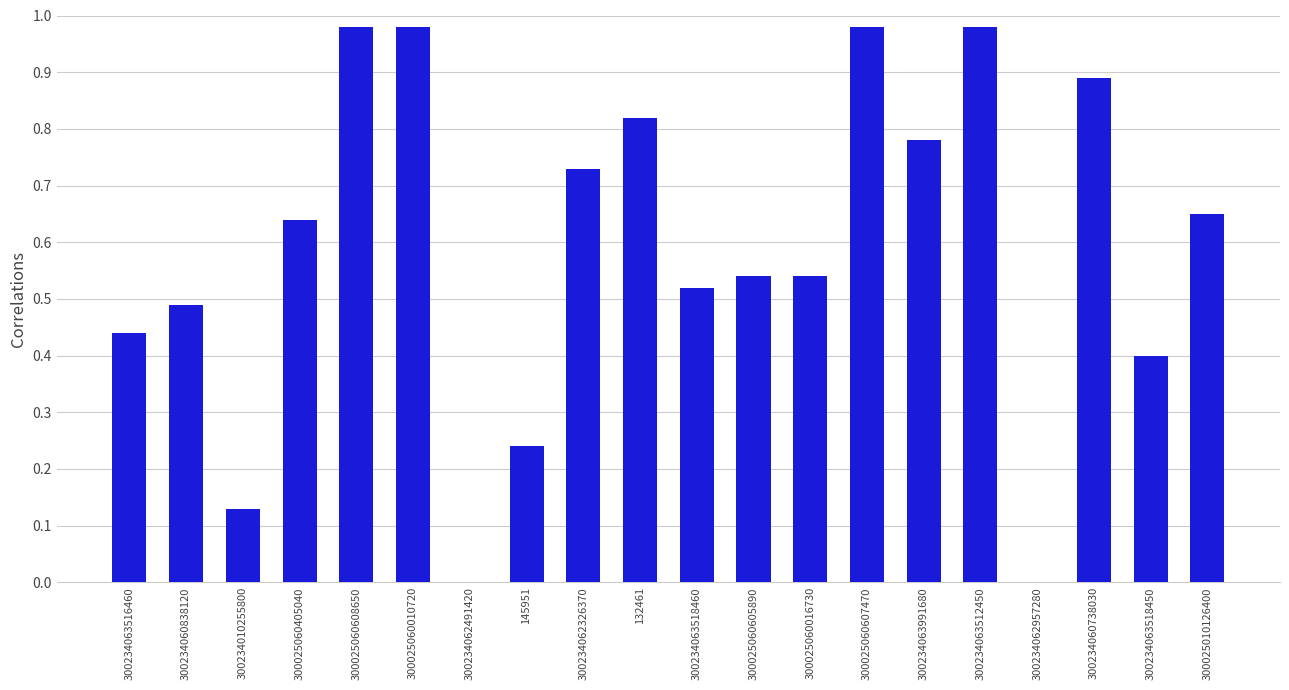

The chart shows a value of 0.9 at 300025060605890. True or false?

False